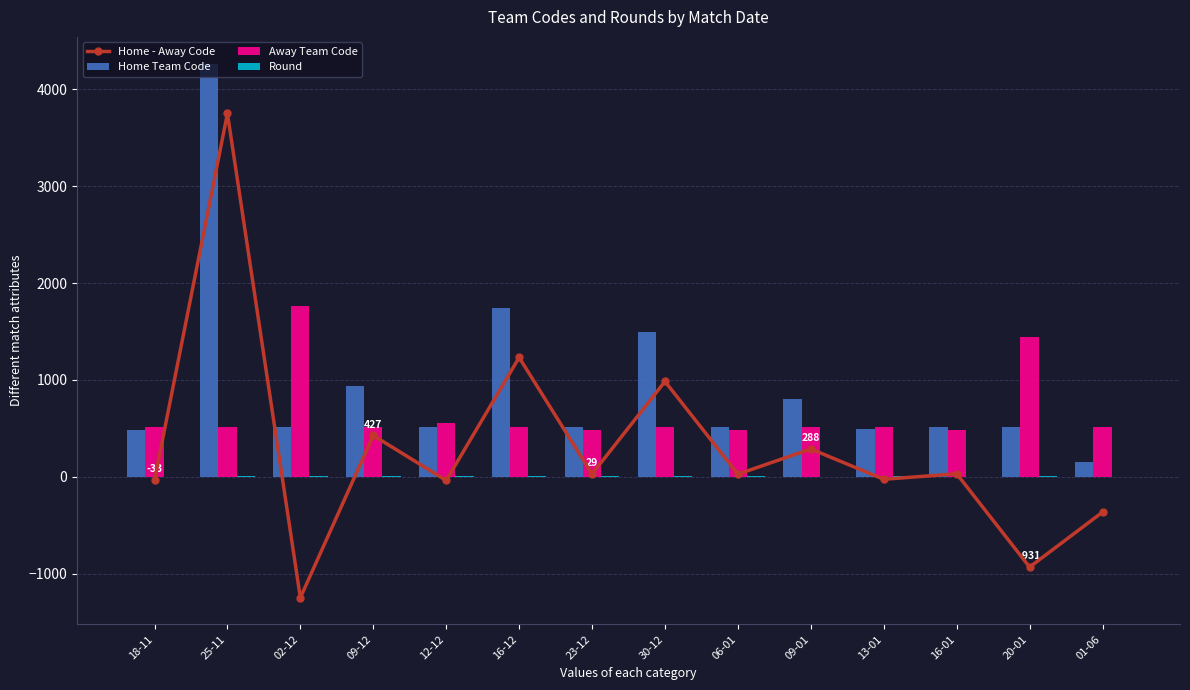

Reading right to left, extract all data points from this chart.

Home - Away Code: -364	-931	32	-25	288	28	985	29	1232	-37	427	-1247	3750	-33
Home Team Code: 151	515	515	490	803	515	1500	515	1747	515	942	515	4265	482
Away Team Code: 515	1446	483	515	515	487	515	486	515	552	515	1762	515	515
Round: 3	13	2	12	1	11	10	9	8	4	7	6	5	0